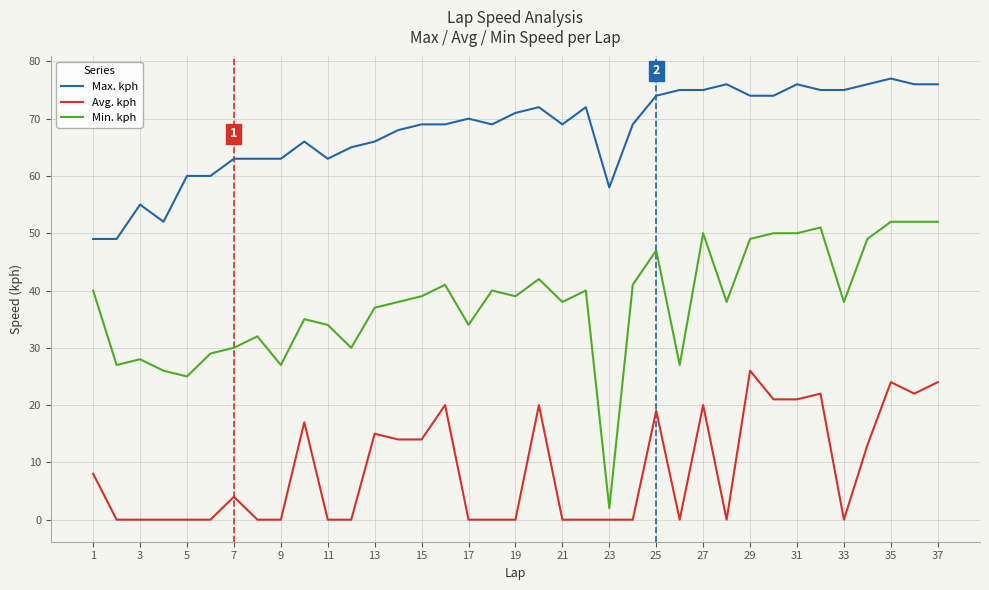

What is the maximum value for Avg. kph?

26